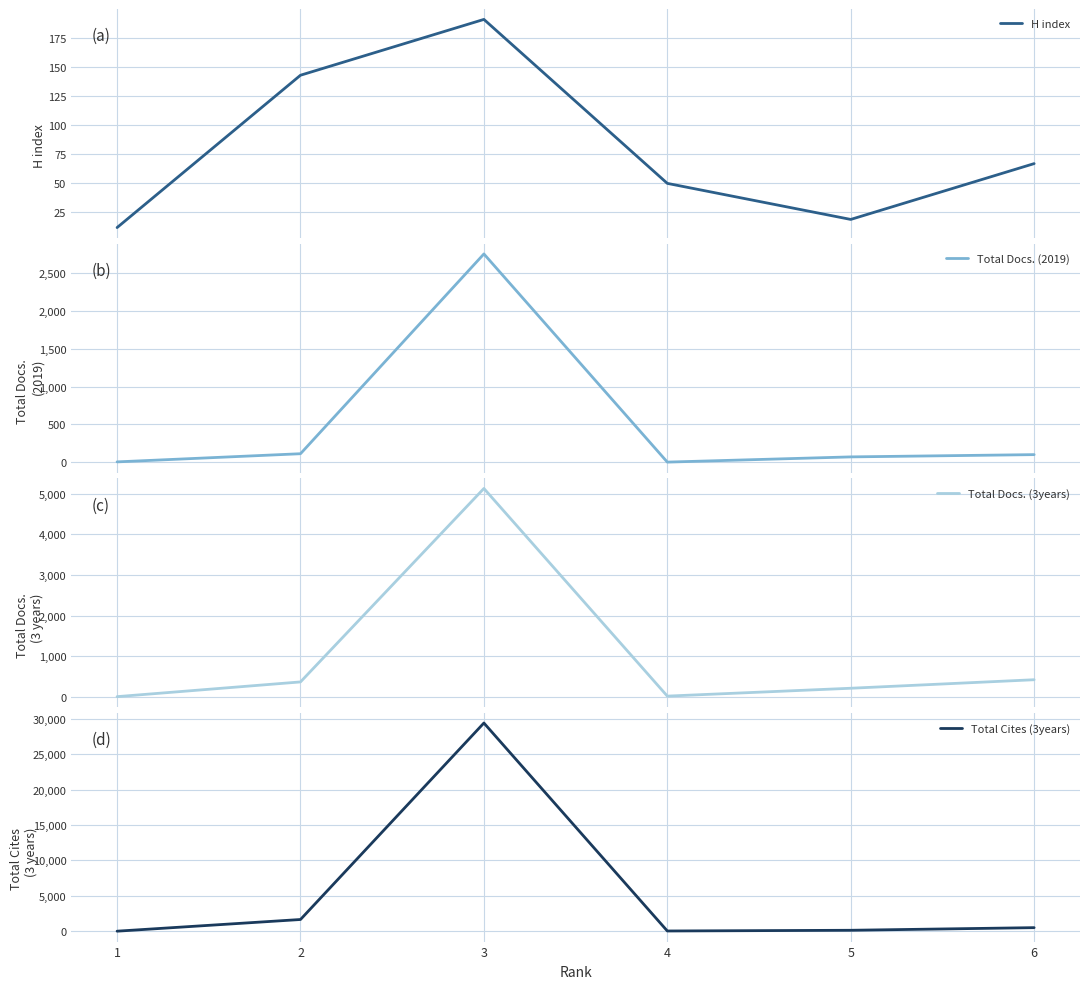

The value of Total Docs. (3years) at 6 is 417. True or false?

True